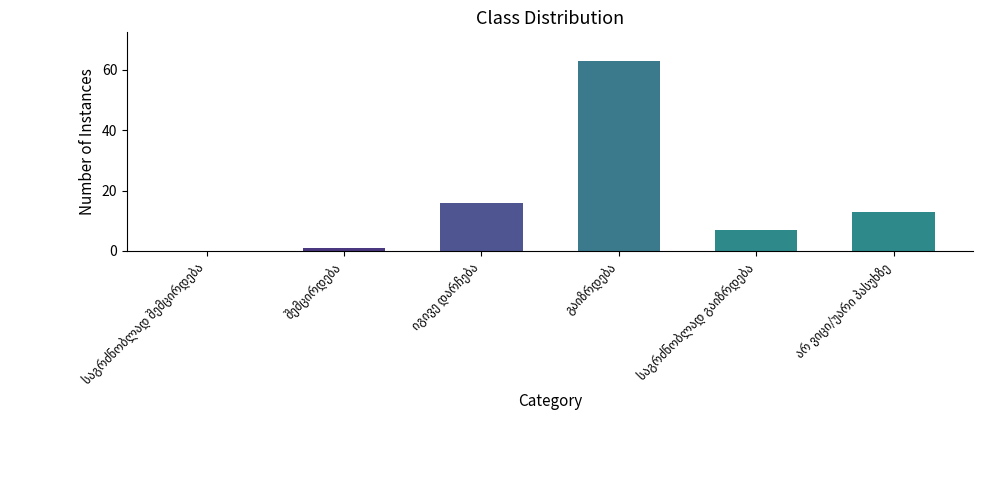

What is the maximum value shown in the chart?

63